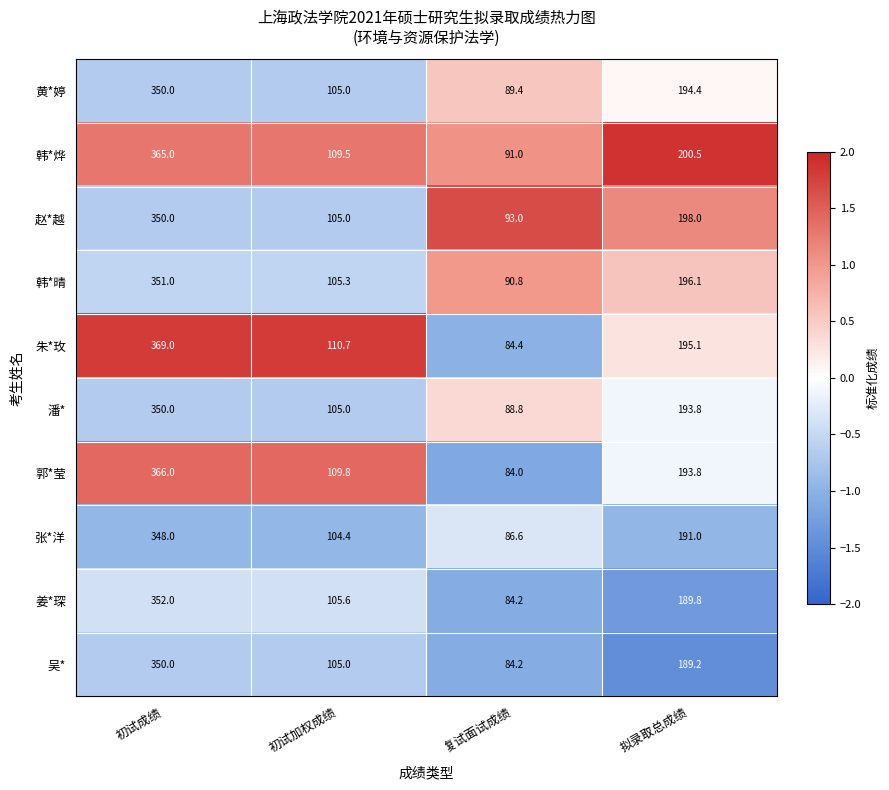

Which series has the largest total across all categories?

韩*烨